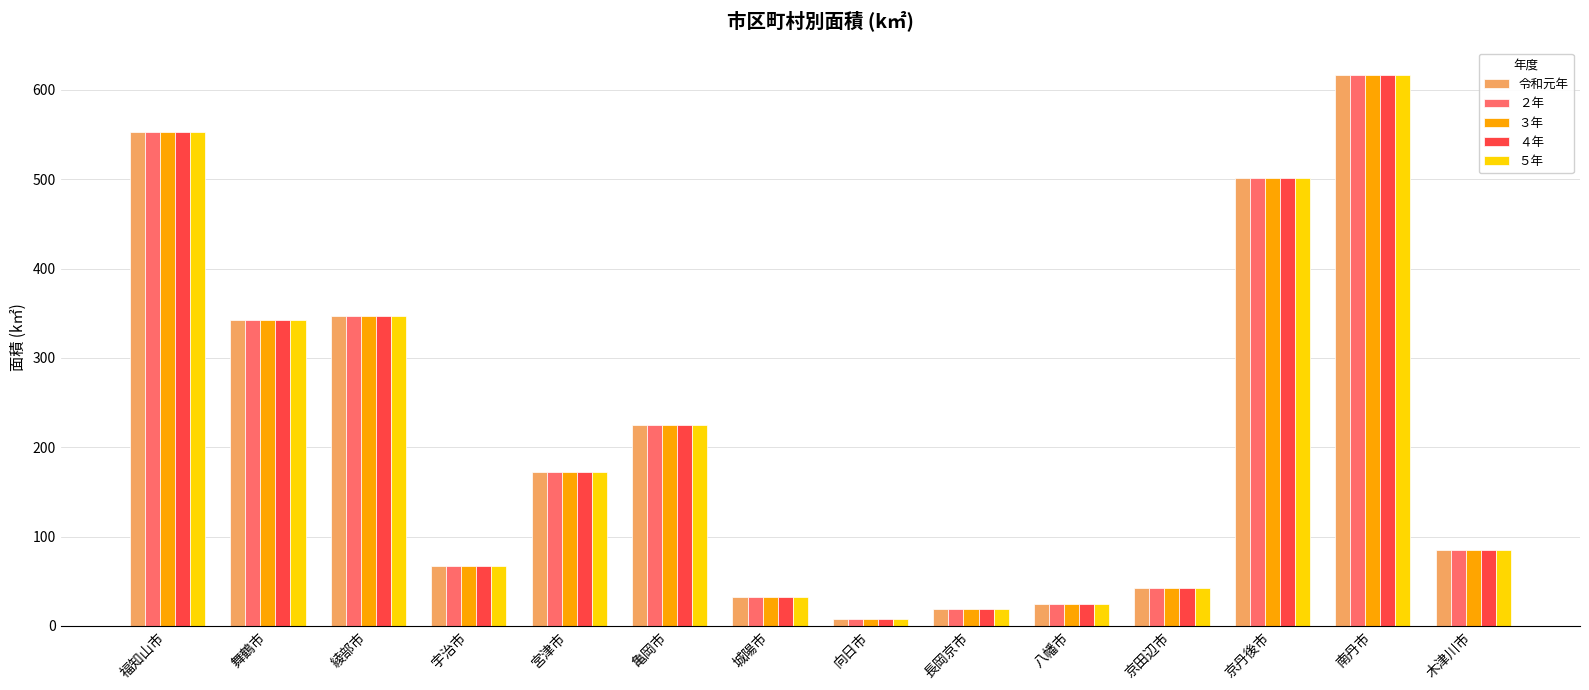

The ３年 series shows 850.9 at 南丹市. True or false?

False